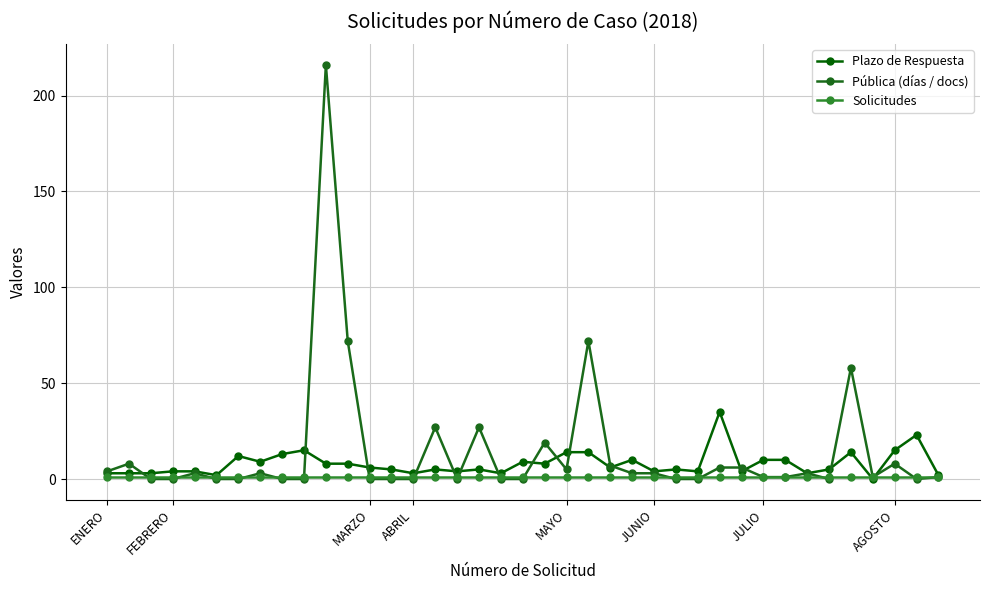

List the series in order of their peak value, lowest first.

Solicitudes, Plazo de Respuesta, Pública (días / docs)